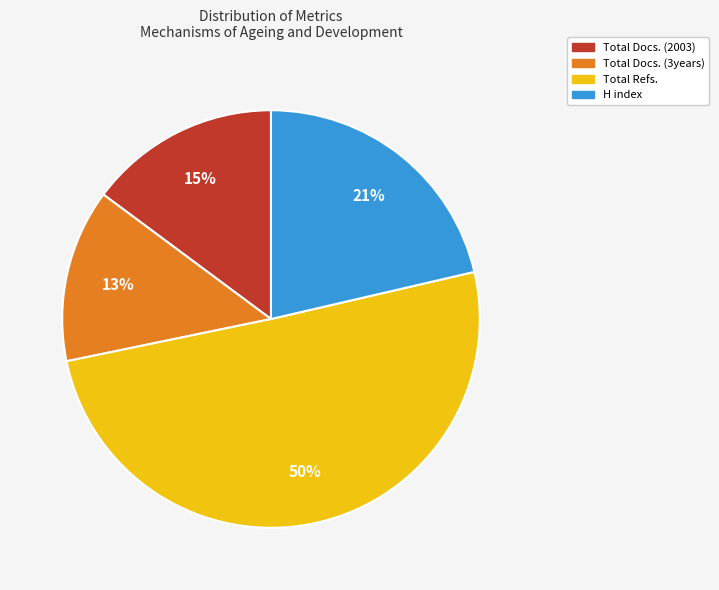

How many segments does this pie chart have?

4